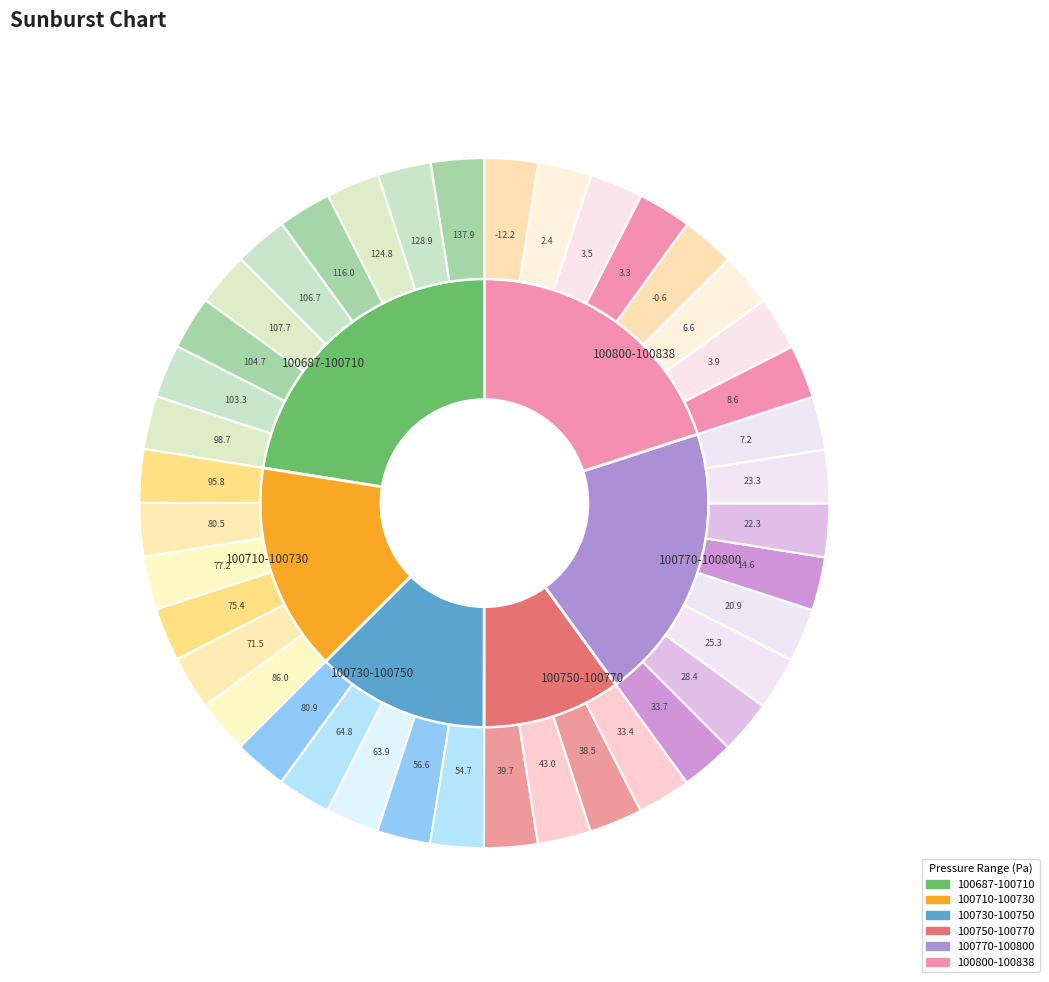

Does 28 account for over 50% of the chart?

No